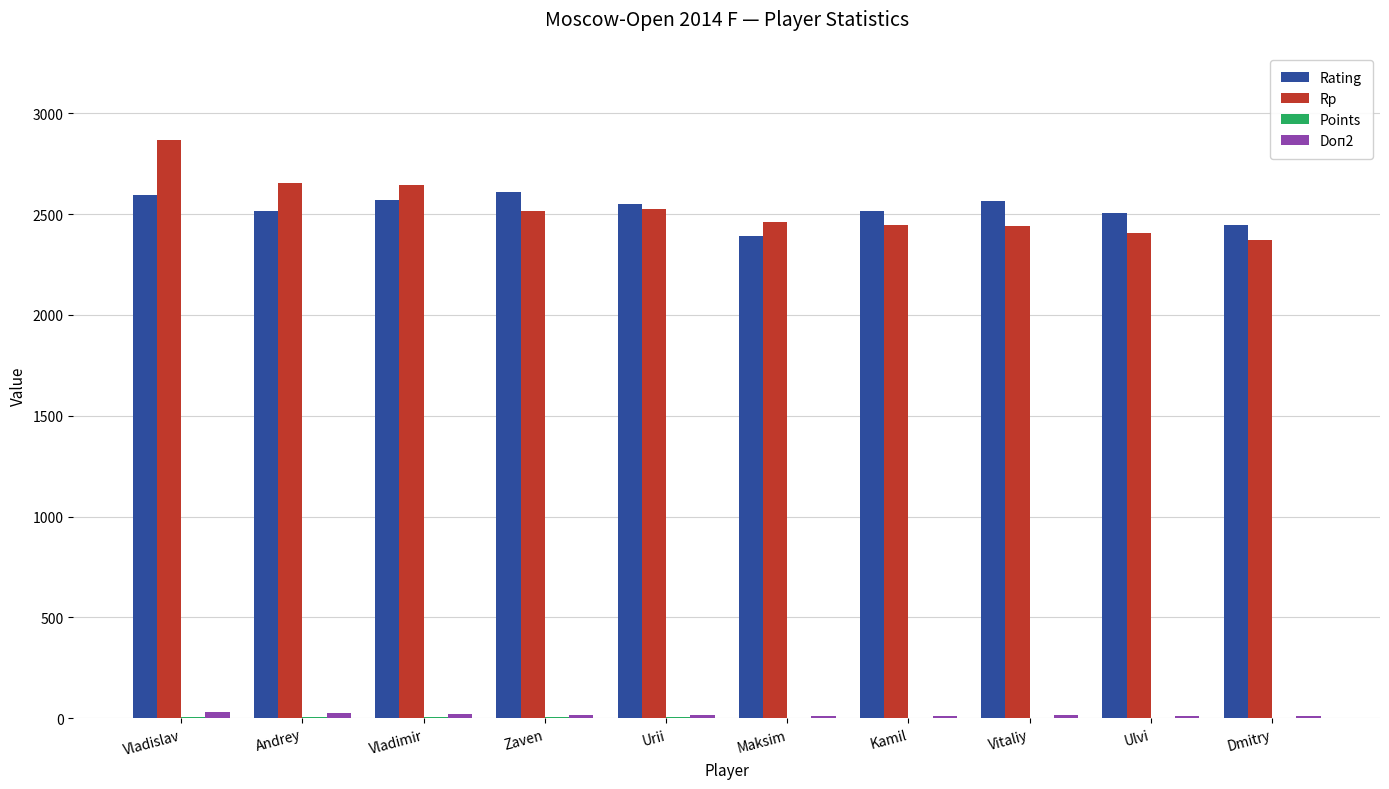

How many groups of bars are there?

10